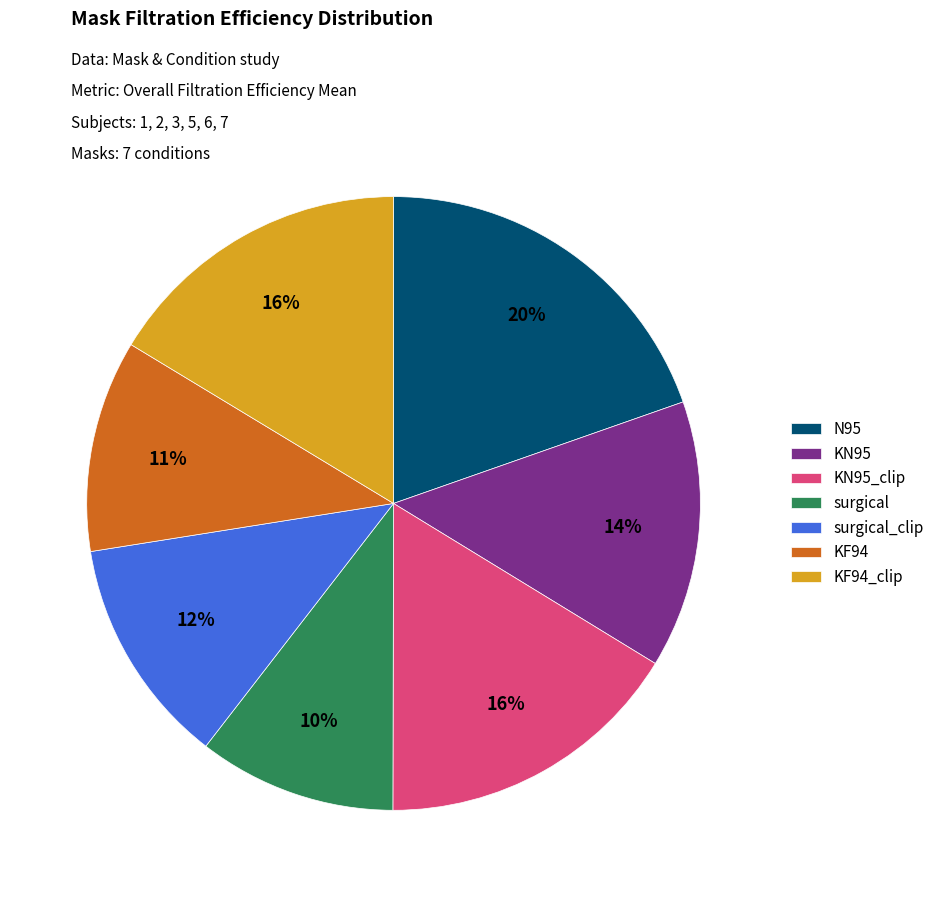

Is there a majority slice in this chart?

No